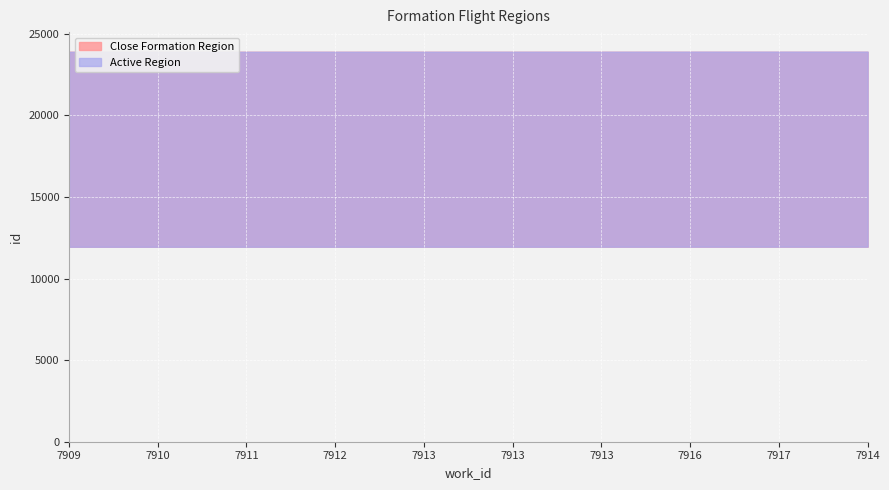

Approximately how many times larger is the value at 7914 compared to 7913?

1.0